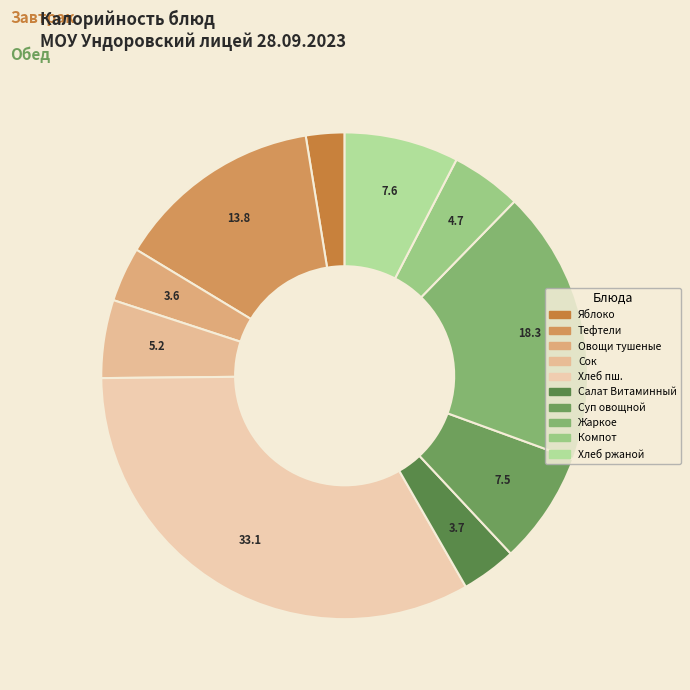

Count the number of slices in the pie.

10